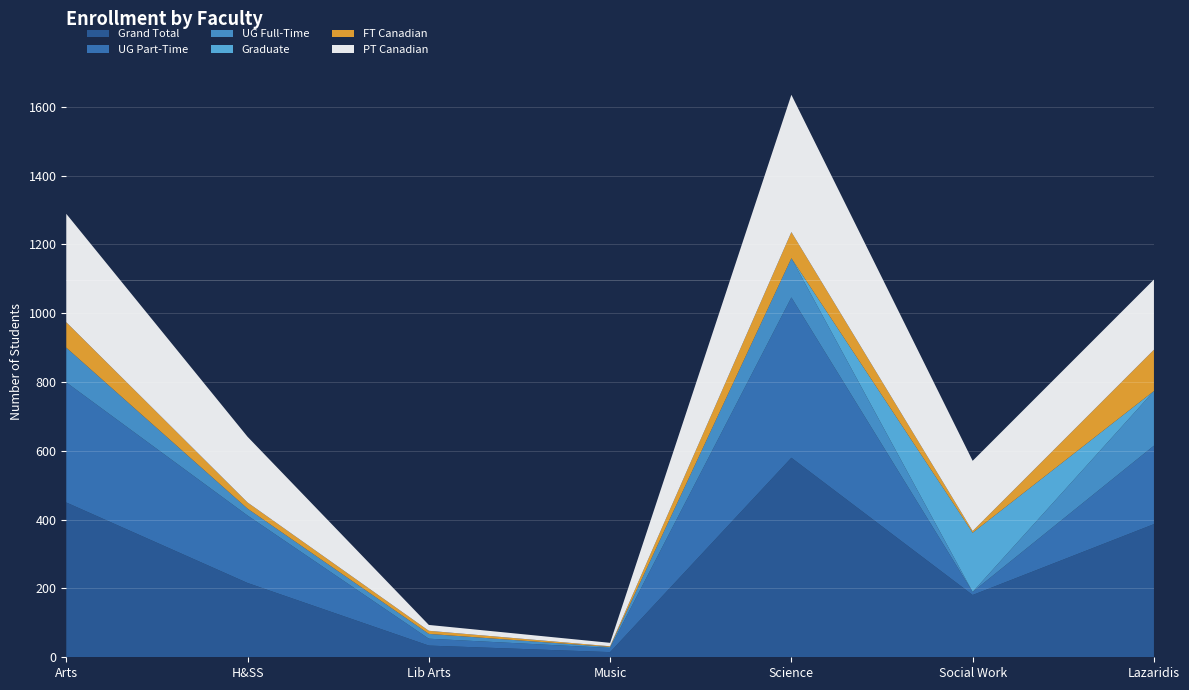

At which label does Grand Total reach its peak?

Science